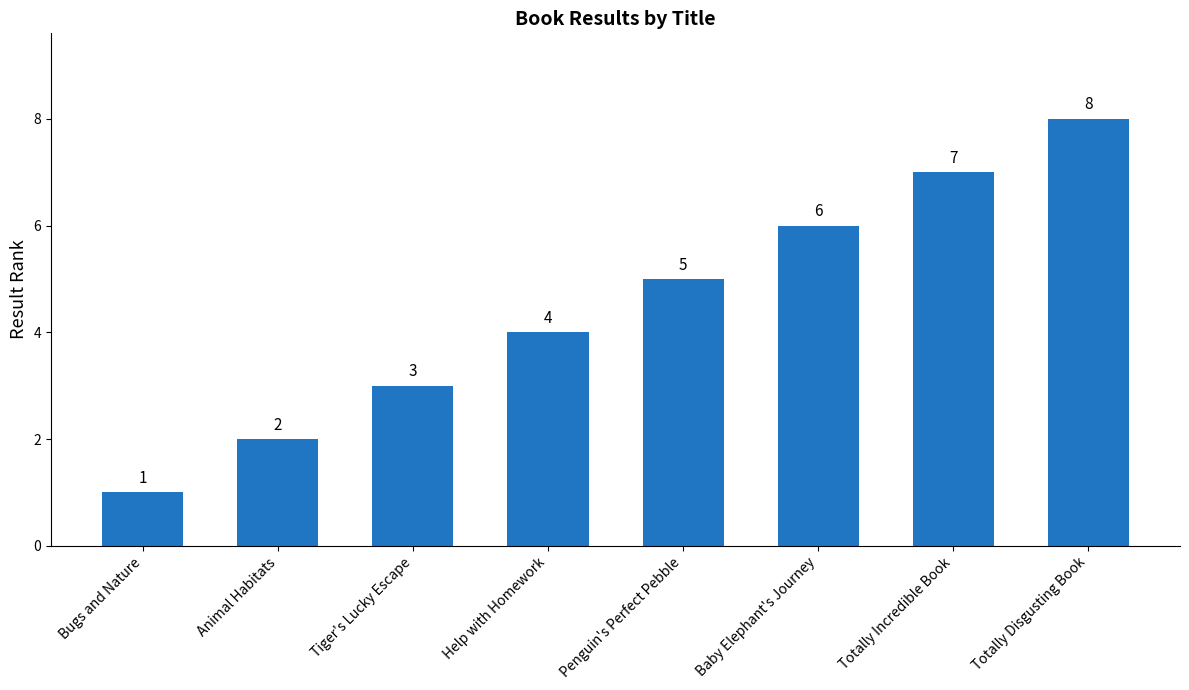

Count the number of categories in the chart.

8